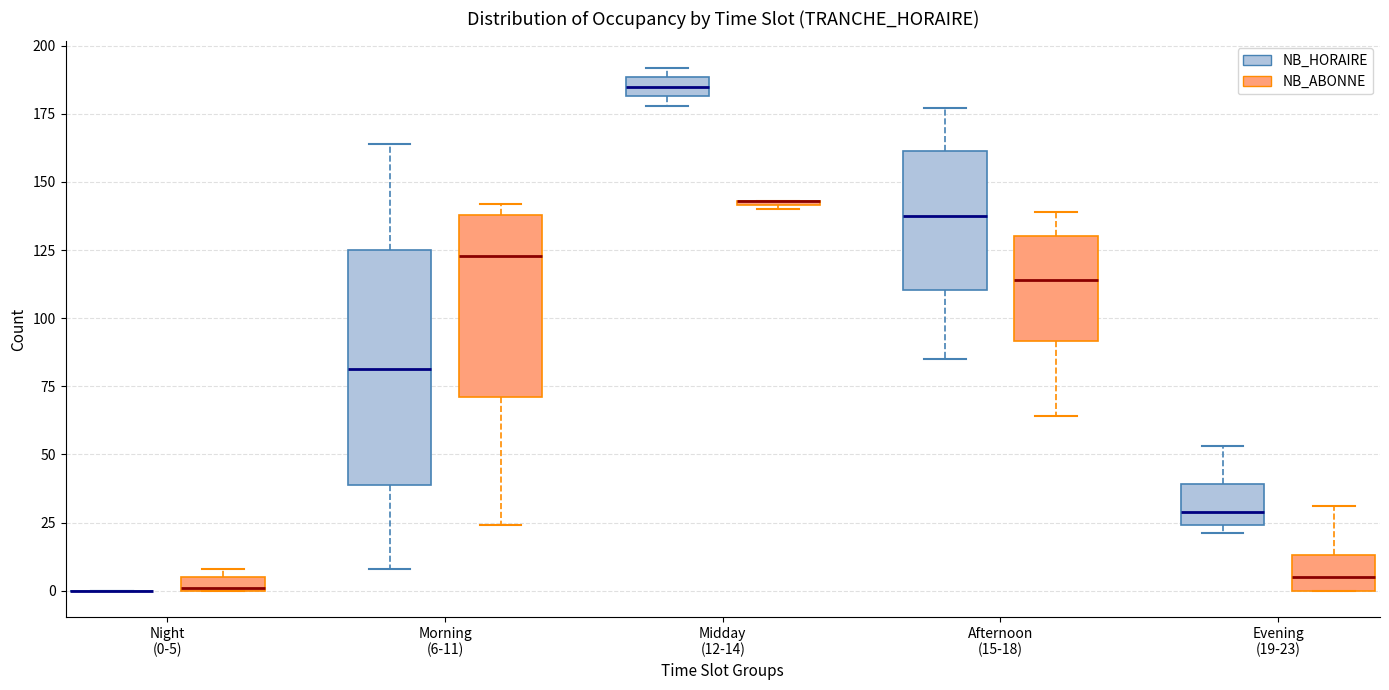

Which box is the tallest, from its lower edge to its upper edge?

Morning (6-11) (NB_HORAIRE)